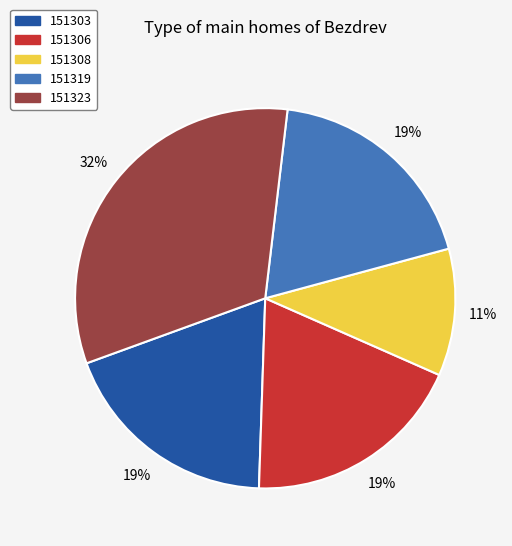

To the nearest percent, what portion does 151319 represent?

19%